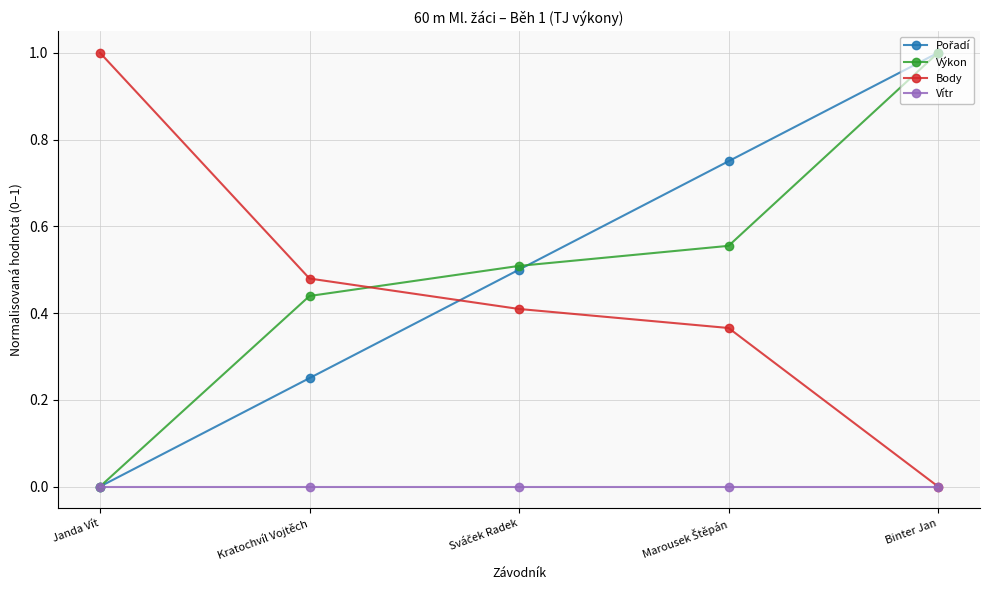

How many distinct data groups are displayed?

4